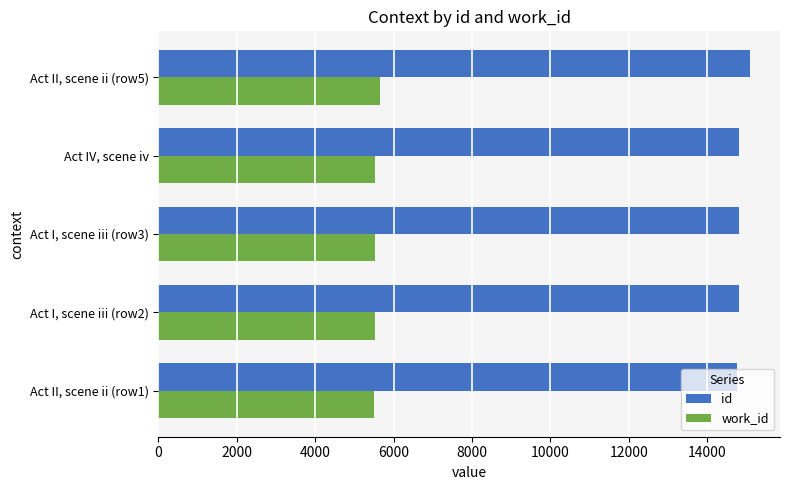

What is the average value of the work_id series?

5554